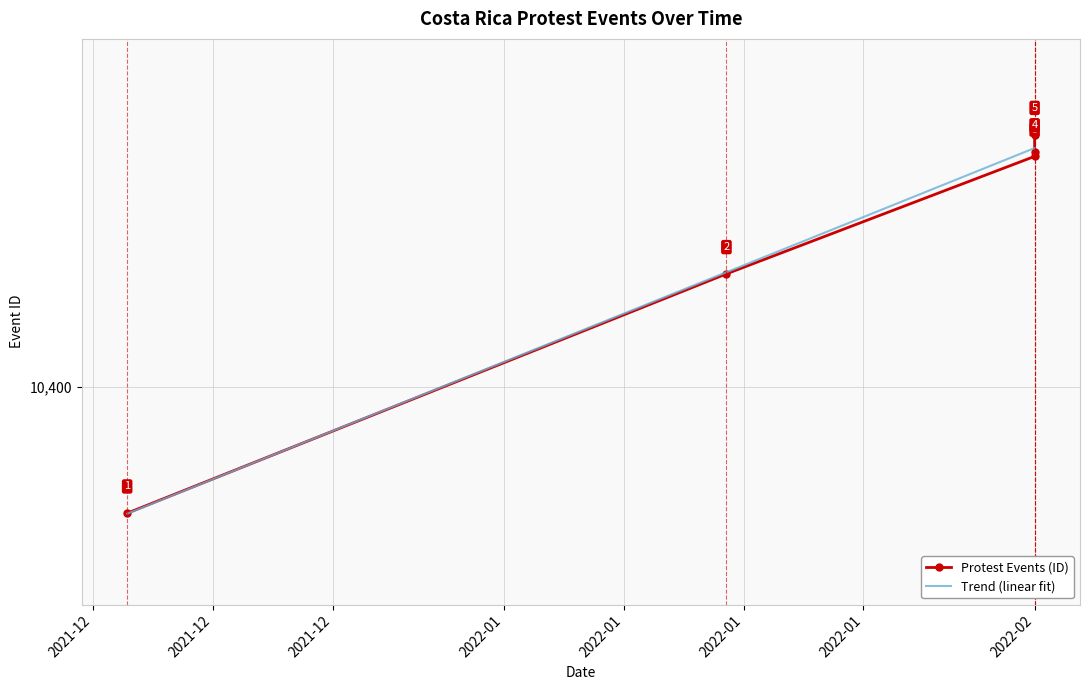

Rank the categories by value from lowest to highest.

2021-12-10, 2022-01-14, 2022-02-01, 2022-02-01, 2022-02-01